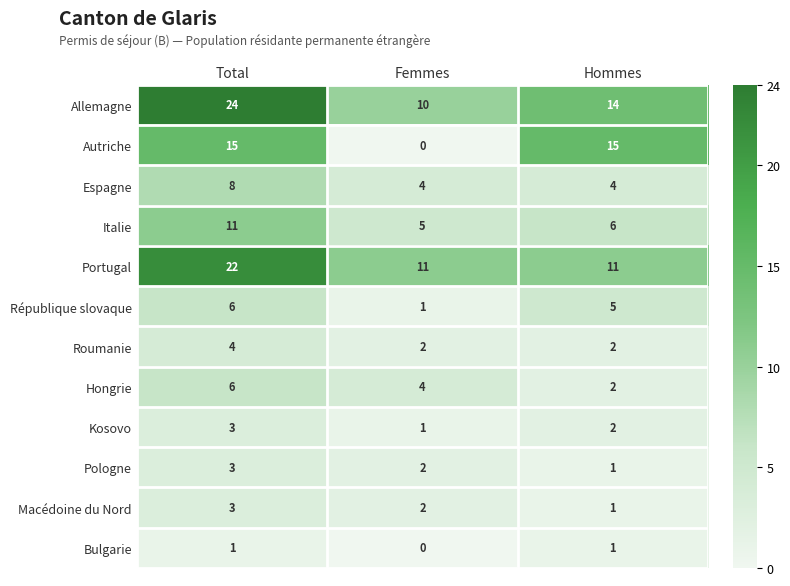

List the labels in order of Hongrie value, largest first.

Total, Femmes, Hommes